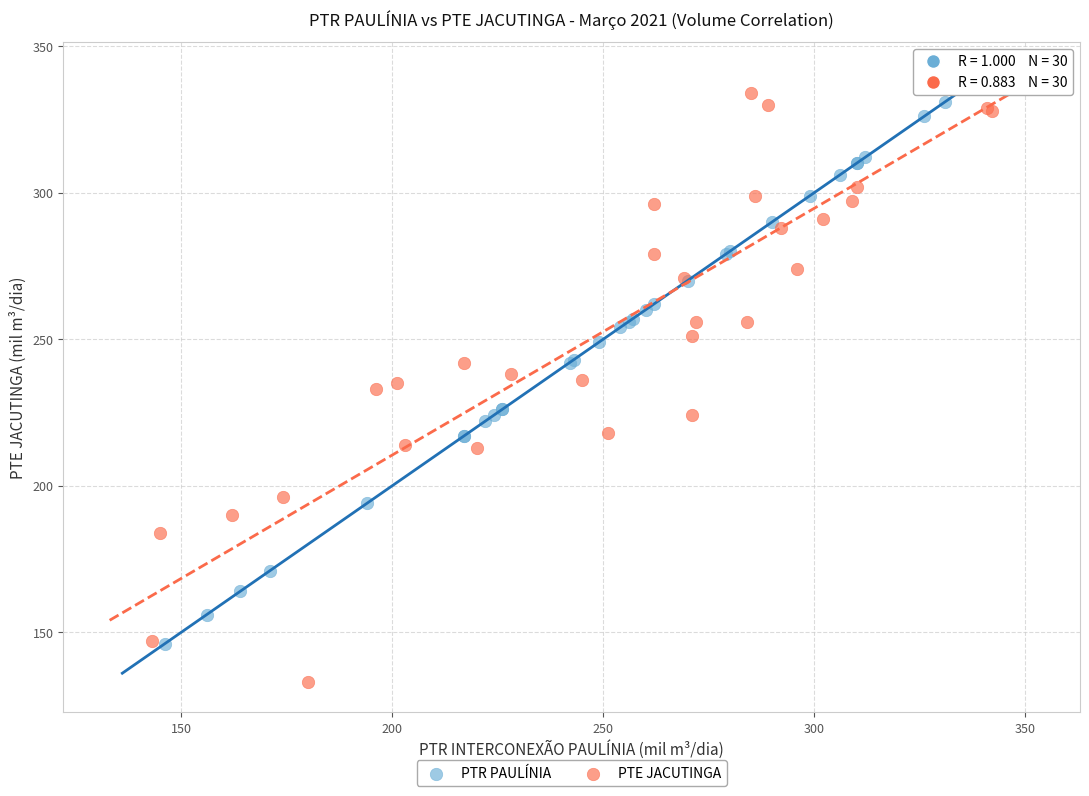

Which series has the largest Y range (max minus min)?

PTE JACUTINGA